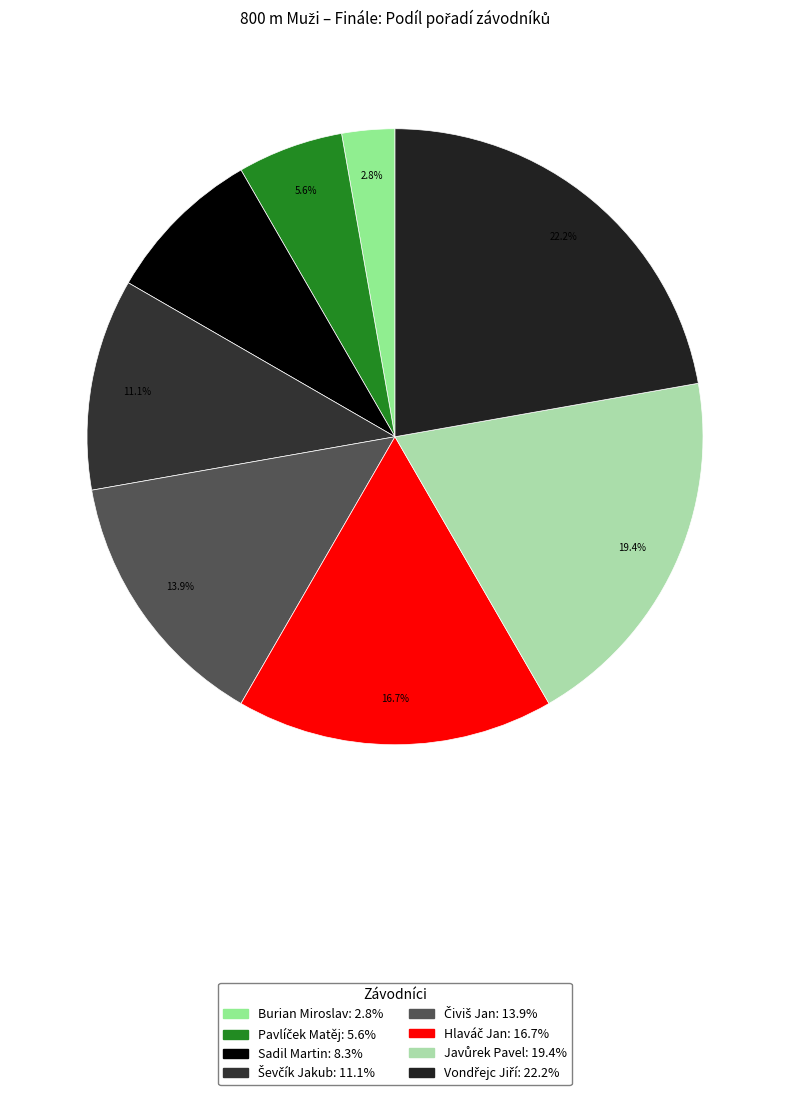

How many slices are in this pie chart?

8